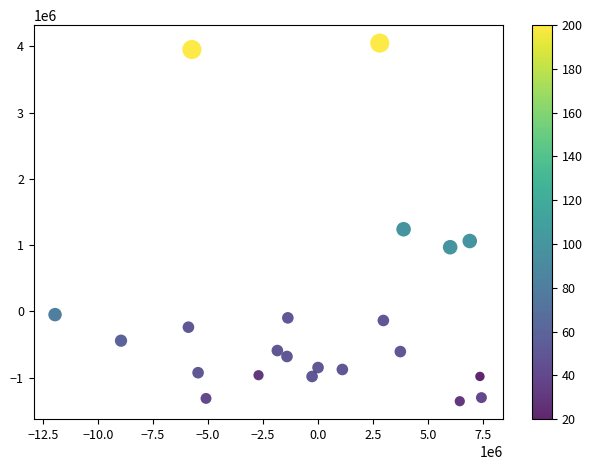

What is the range of Y values (max minus min)?

5400269.9